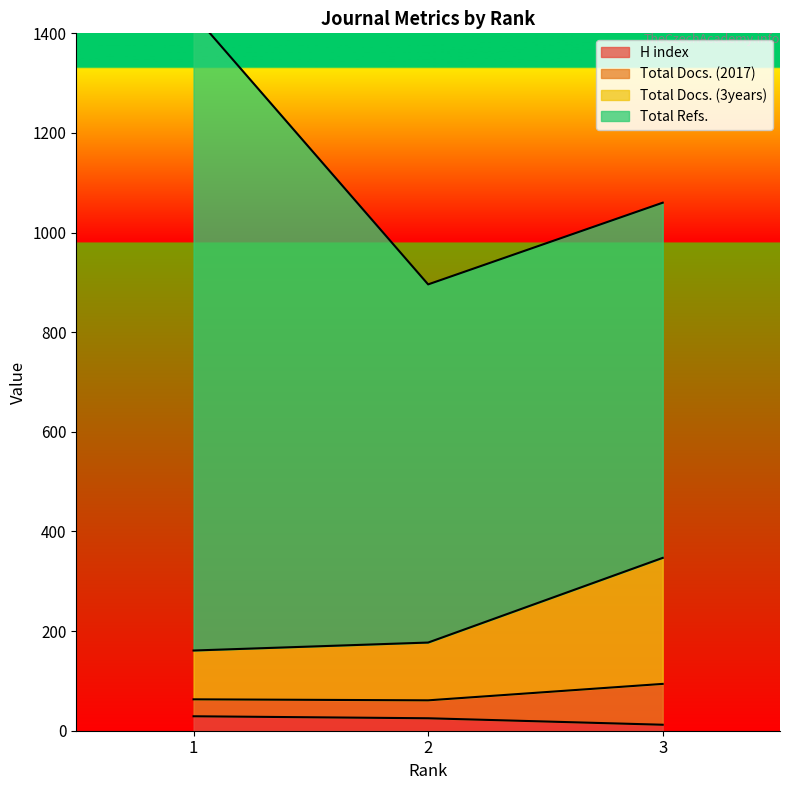

How many values in the H index series are below 25?

1